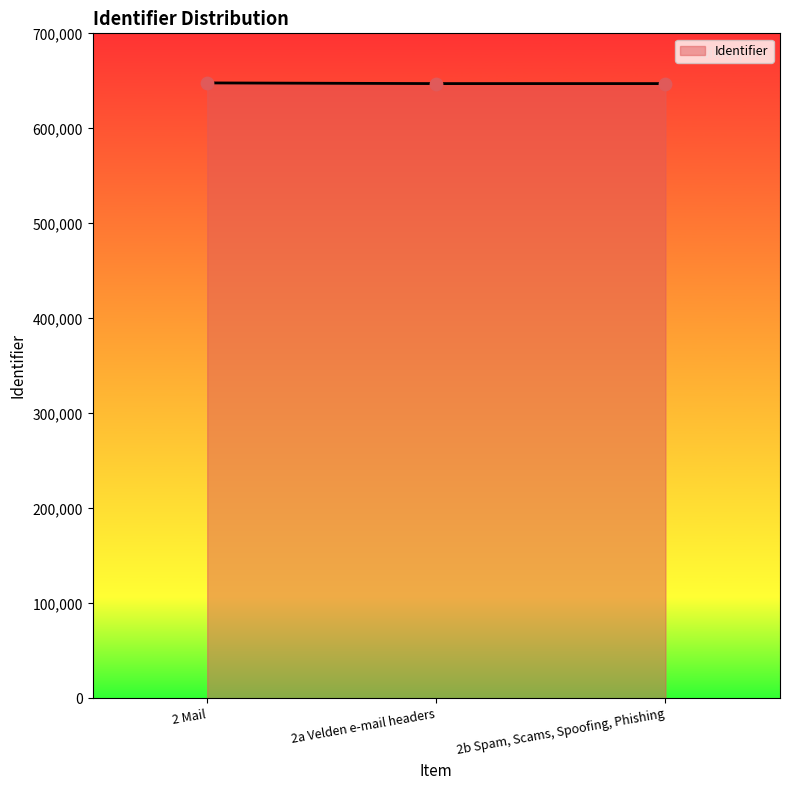

What is the ratio of the value at 2b Spam, Scams, Spoofing, Phishing to the value at 2a Velden e-mail headers?

1.0